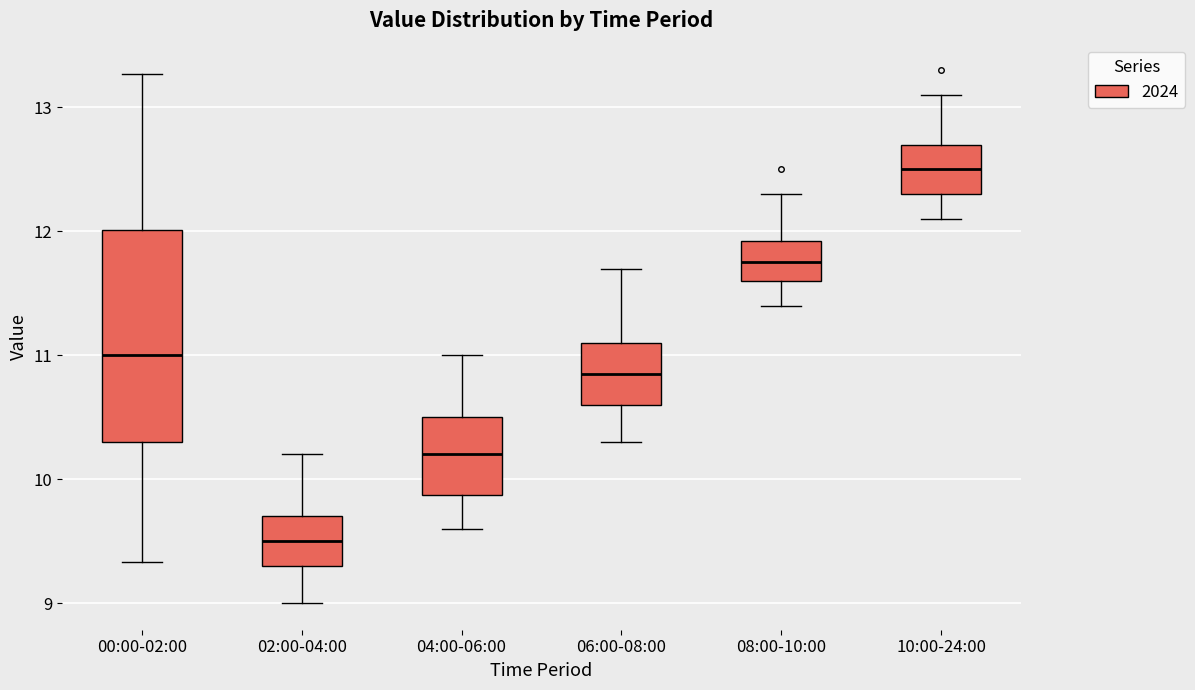

Which box is the tallest, from its lower edge to its upper edge?

00:00-02:00